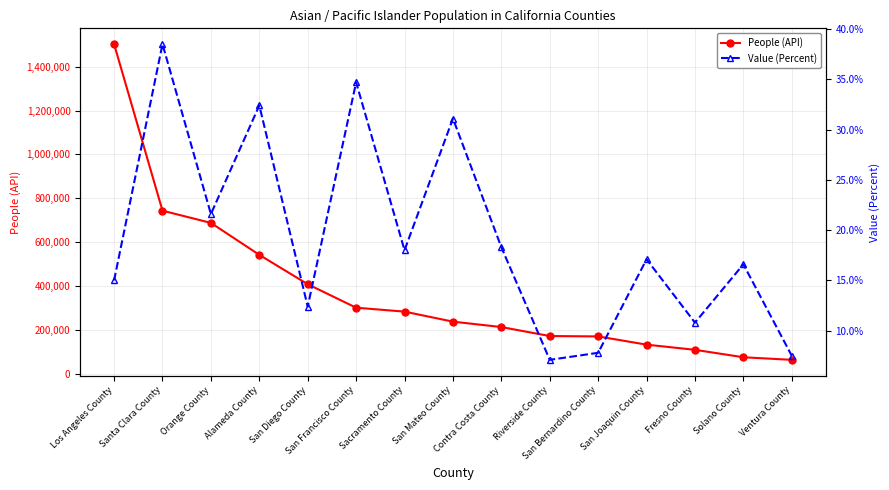

What is the difference between the Value (Percent) values at Fresno County and Alameda County?

21.6